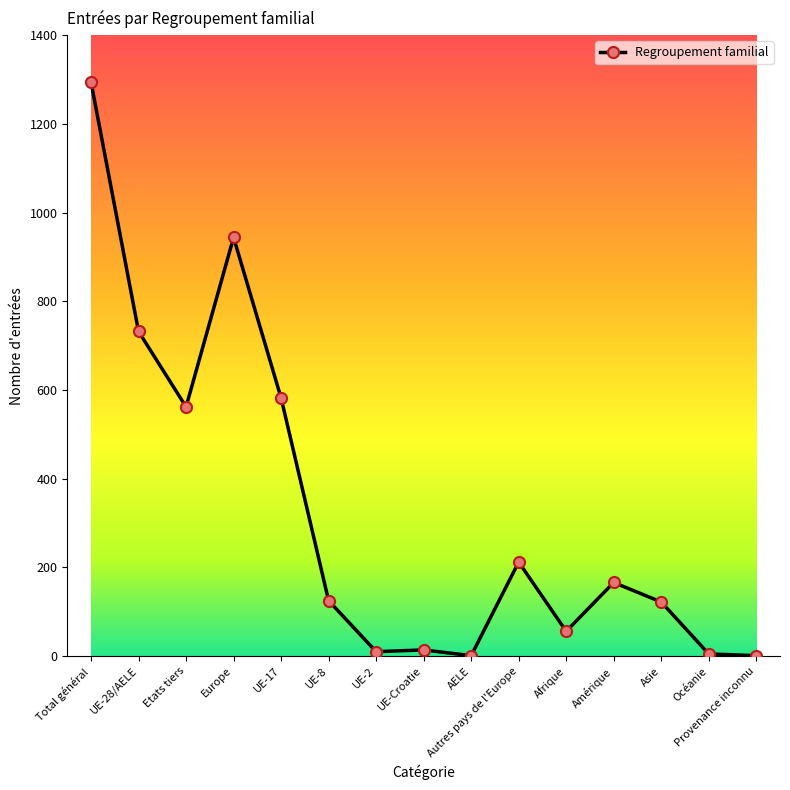

True or false: the data shows 122 at Asie.

True